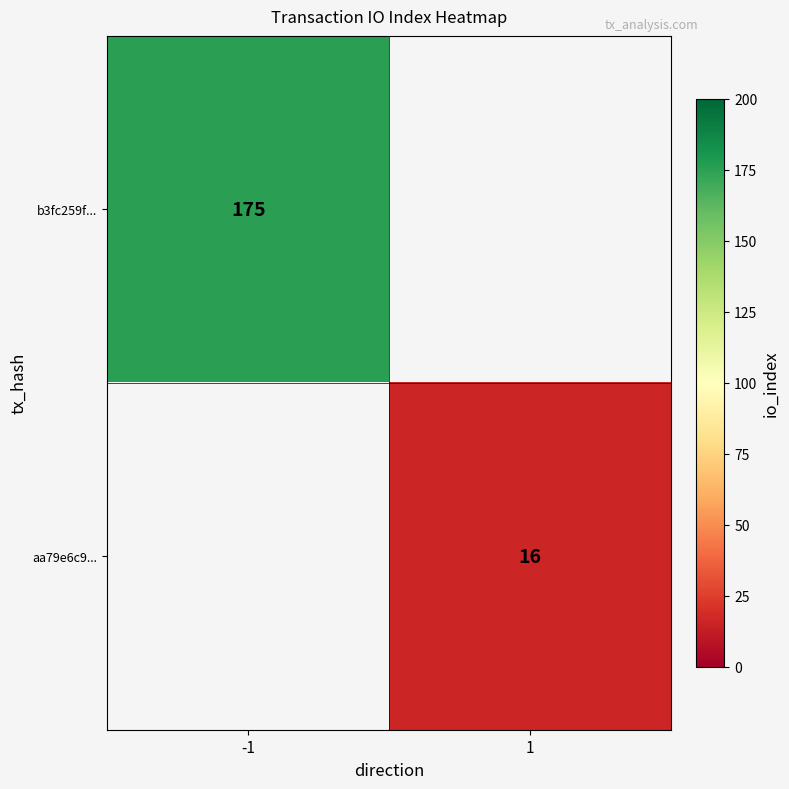

True or false: b3fc259f... has a value of 175 at -1.

True